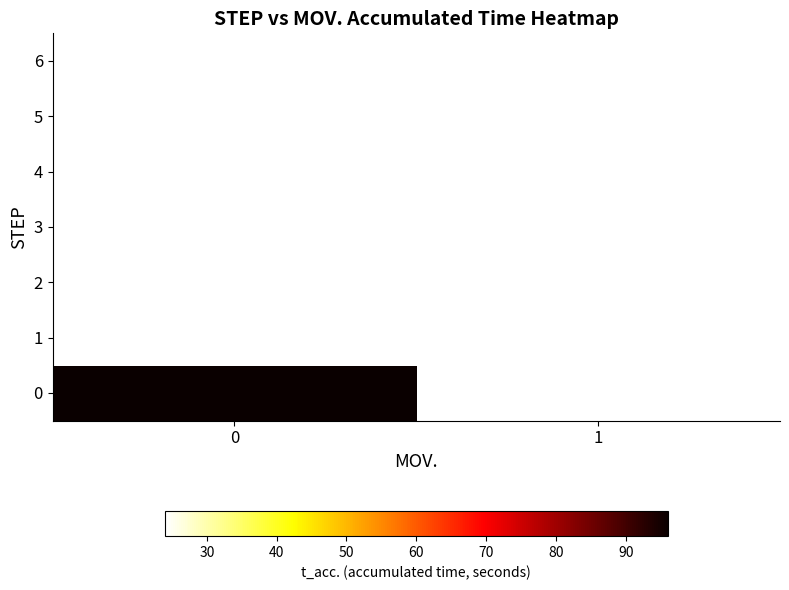

At which category does the chart reach its minimum across all series?

1